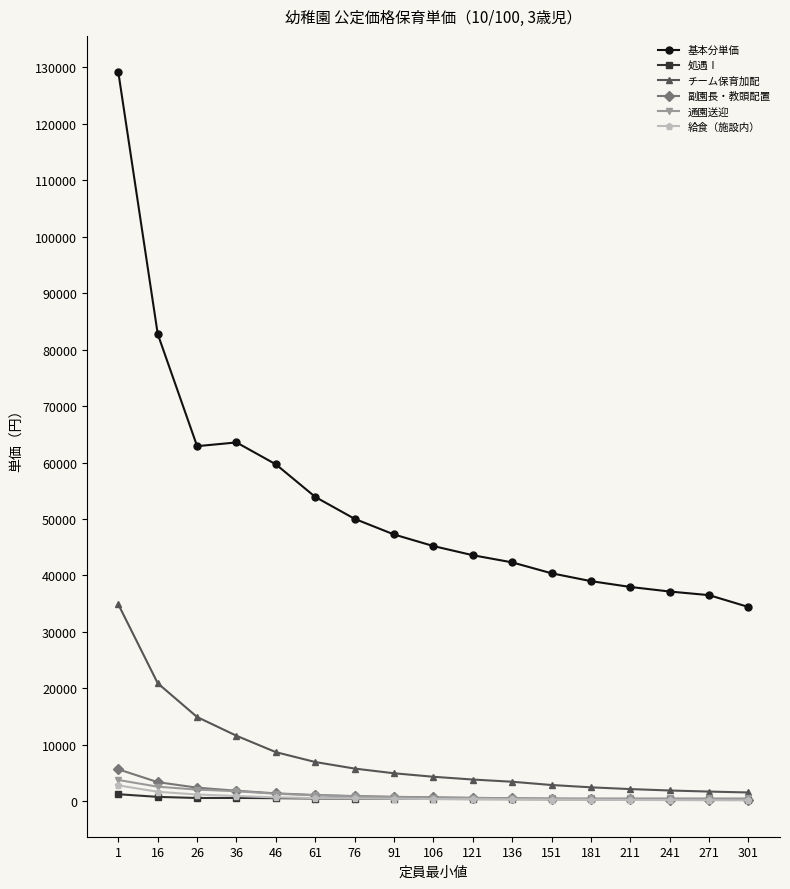

What is the value of the 給食（施設内） point at the 7th from the left?

520